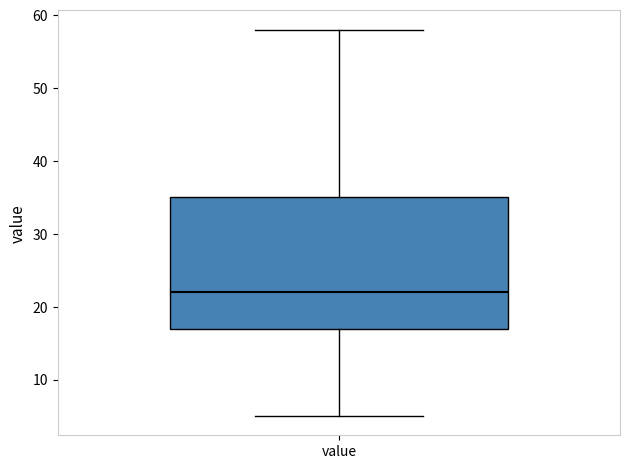

Read this box plot against the y-axis: the position of the median line, the range covered by the box, and the ends of both whiskers. The values are not printed on the chart, so give them approximately, as read against the axis.

median 22, box 17 to 35, whiskers 5 to 58